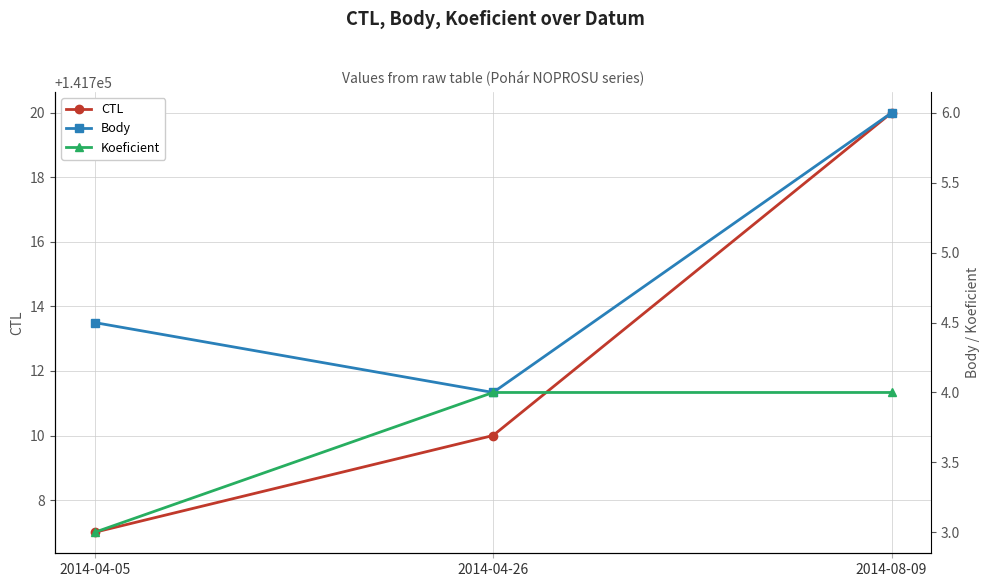

What is the spread (max minus min) of values at 2014-08-09?

141716.0